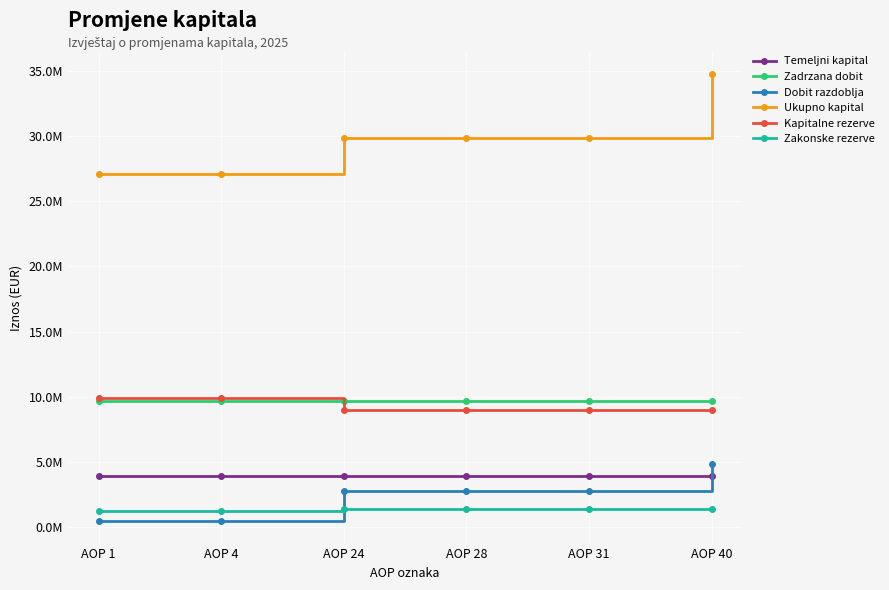

What are all the series names shown in the legend?

Temeljni kapital, Zadrzana dobit, Dobit razdoblja, Ukupno kapital, Kapitalne rezerve, Zakonske rezerve